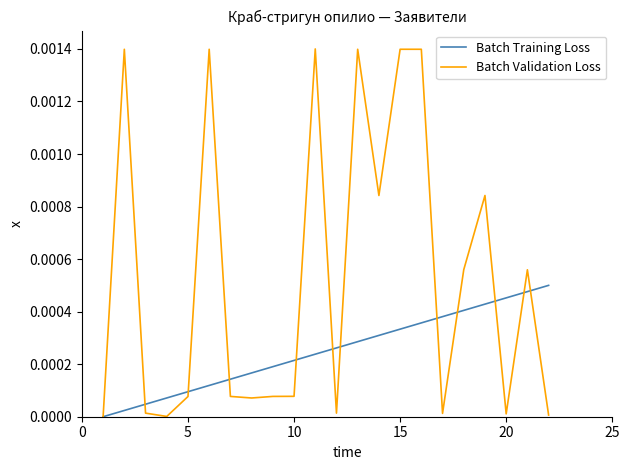

Rank the series by their maximum value, from lowest to highest.

Batch Training Loss, Batch Validation Loss